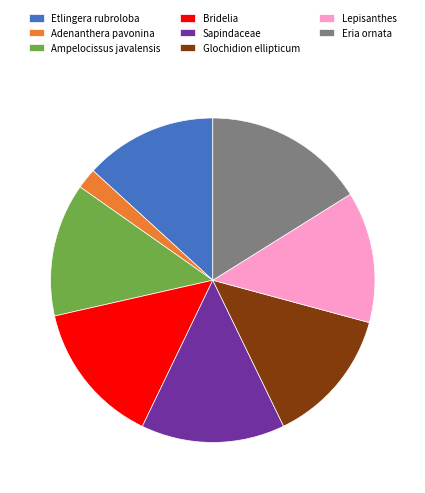

Which has a higher value, Adenanthera pavonina or Glochidion ellipticum?

Glochidion ellipticum